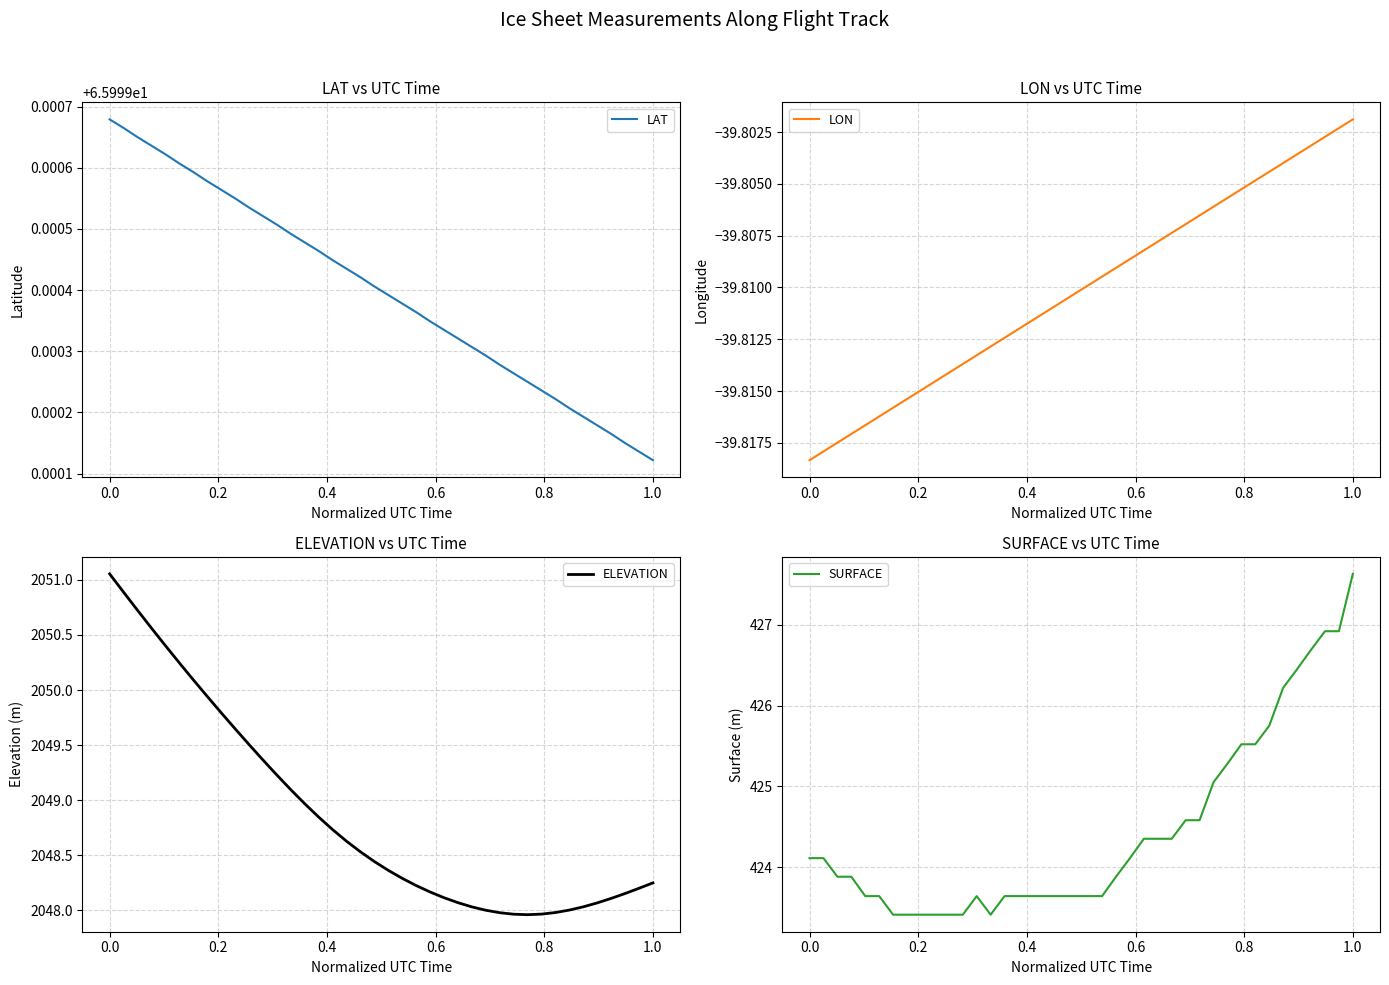

At which label is LAT closest to 65?

1.0